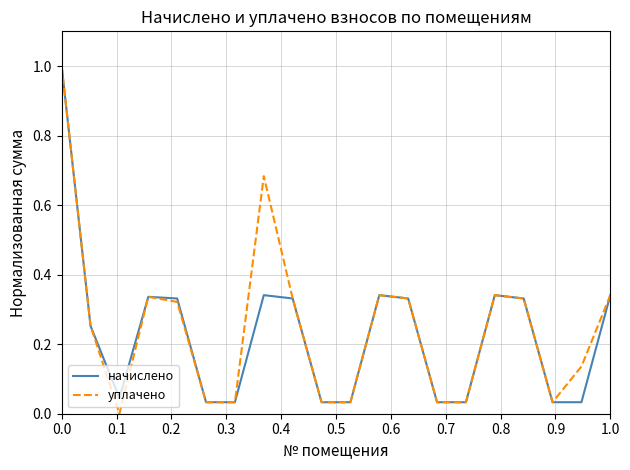

Does the chart display data point markers on the line(s)?

No